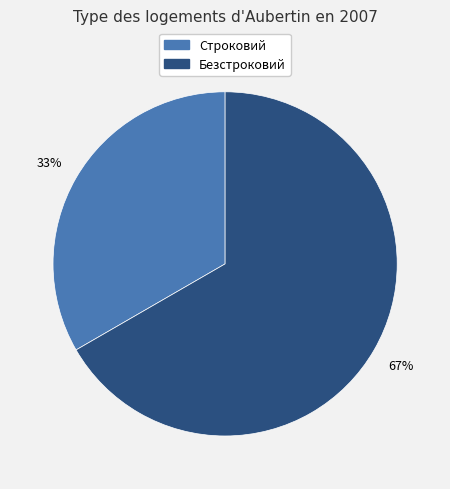

Between Строковий and Безстроковий, which is larger?

Безстроковий